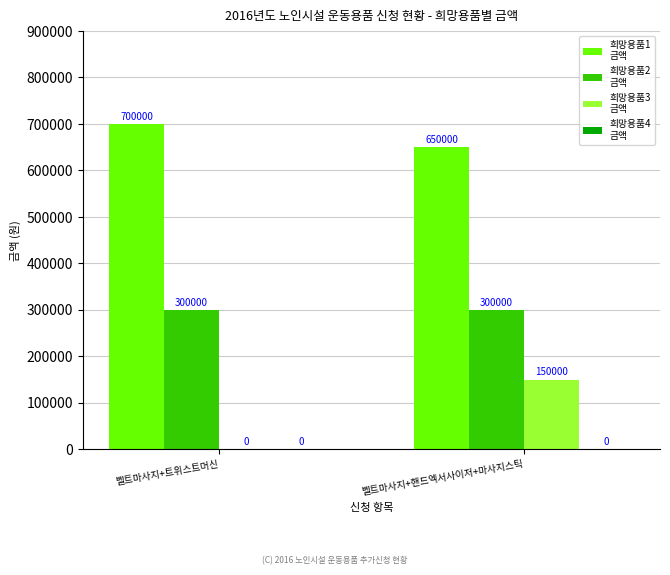

What is the total value across all series at 벨트마사지+트위스트머신?

1000000